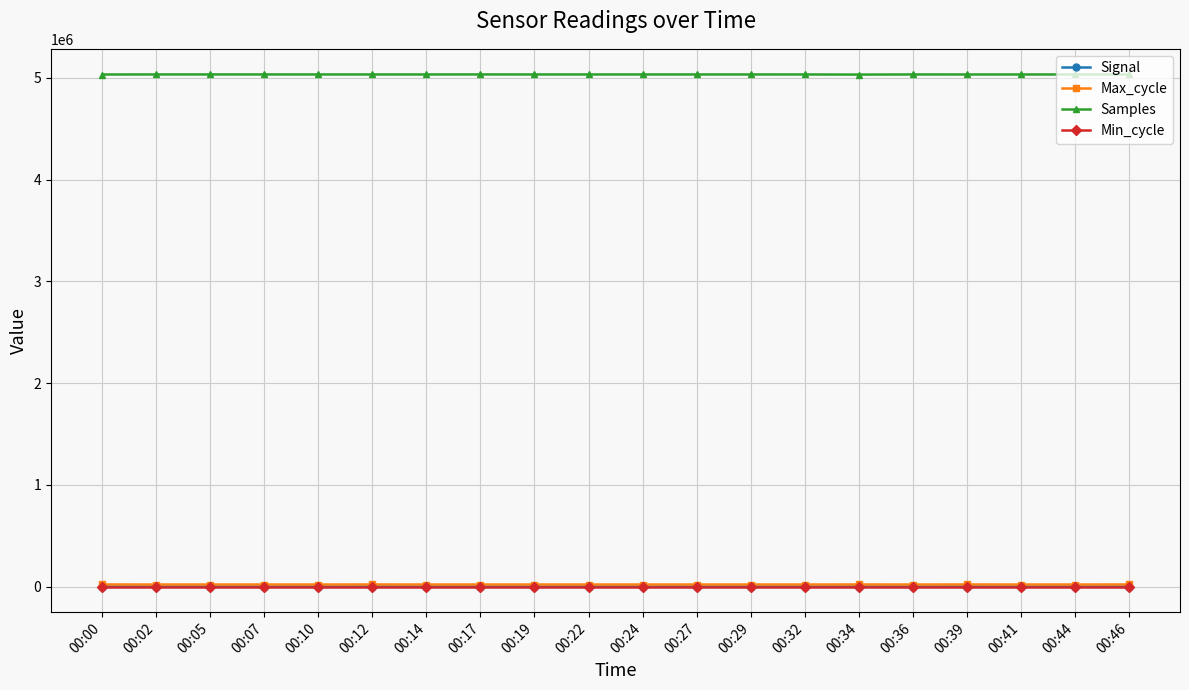

What is the maximum value shown in the chart?

5034831